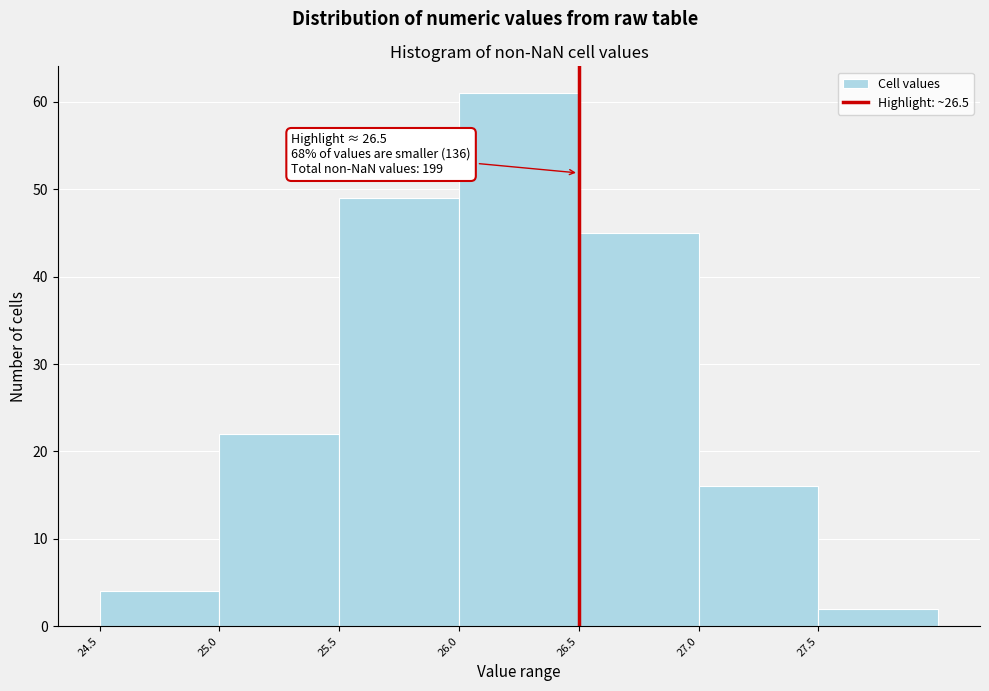

Over which range of the x-axis is the bar tallest?

26.0 to 26.5